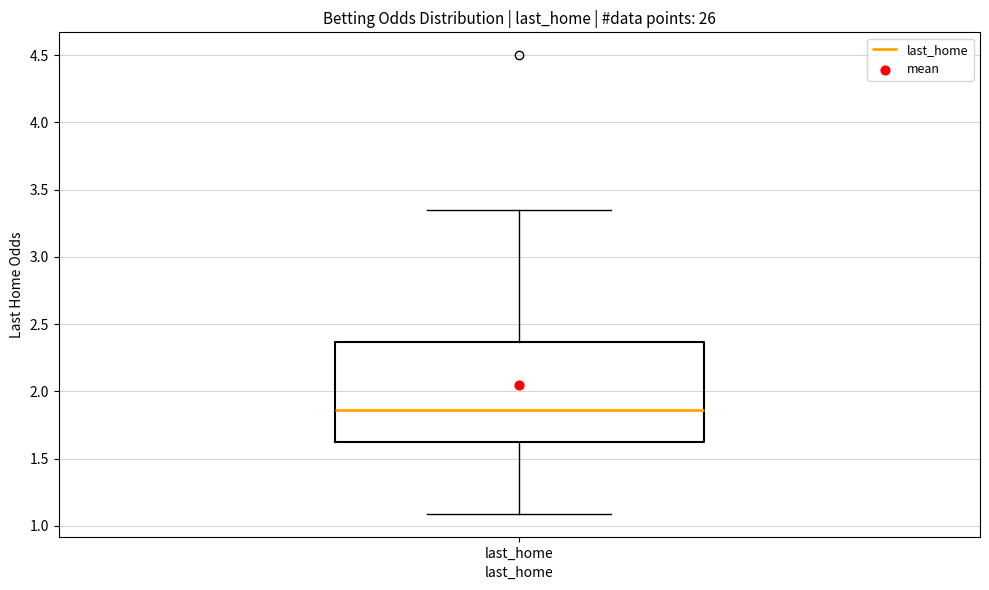

Where does the lower whisker of the box for last_home end on the y-axis? The values are not printed on the chart, so give them approximately, as read against the axis.

1.10